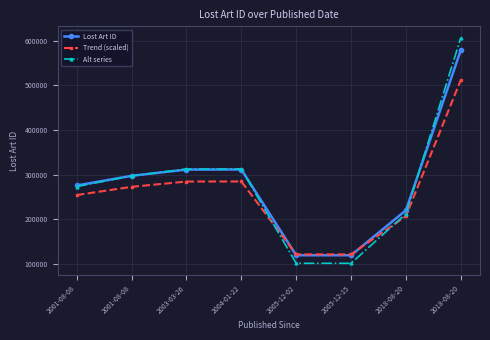

Count the number of data series in this chart.

3